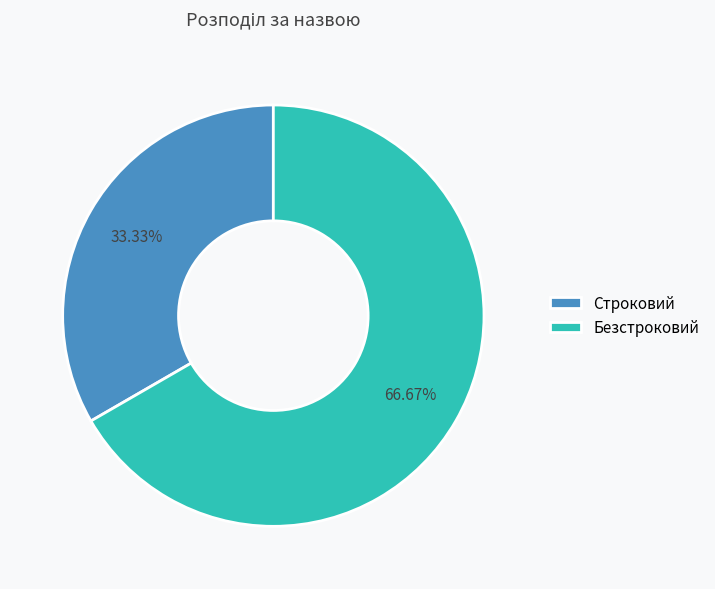

How much of the chart is everything except Строковий?

66.7%